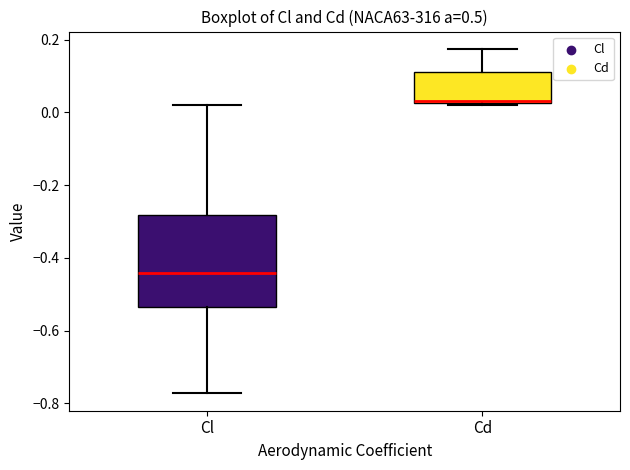

Which box's median line is the lowest?

Cl